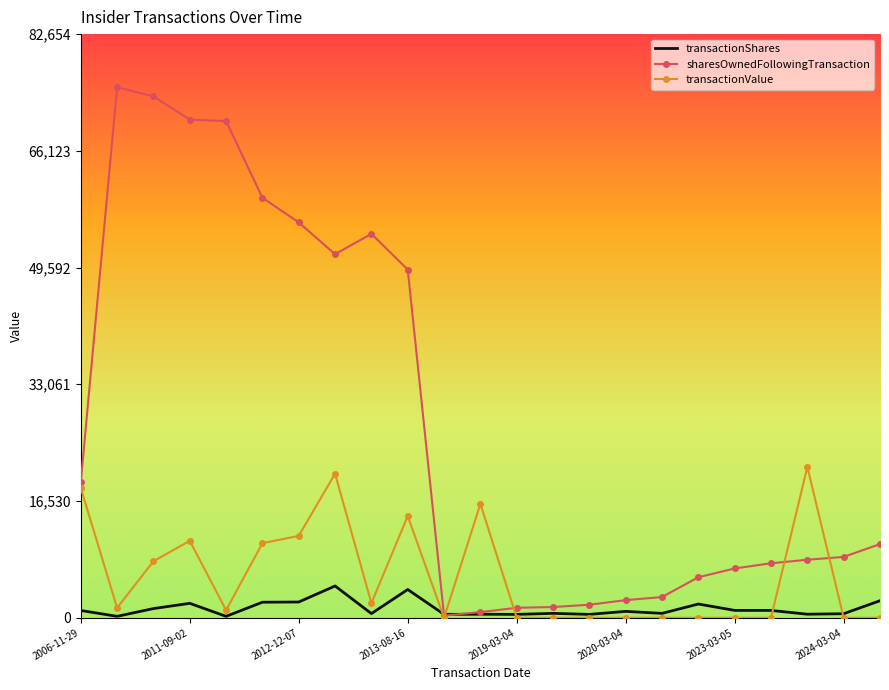

Rank the series by their average value, from lowest to highest.

transactionShares, transactionValue, sharesOwnedFollowingTransaction